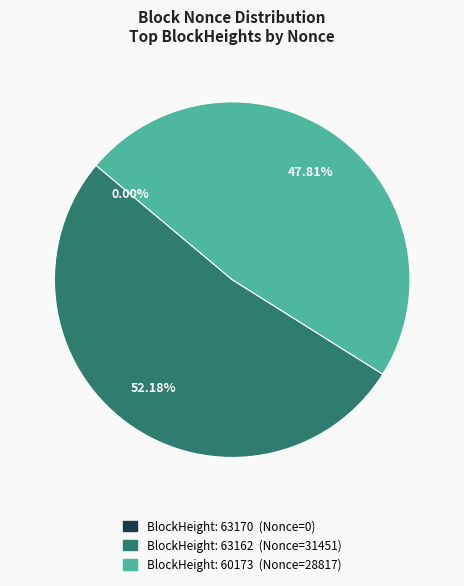

Is there a majority slice in this chart?

Yes